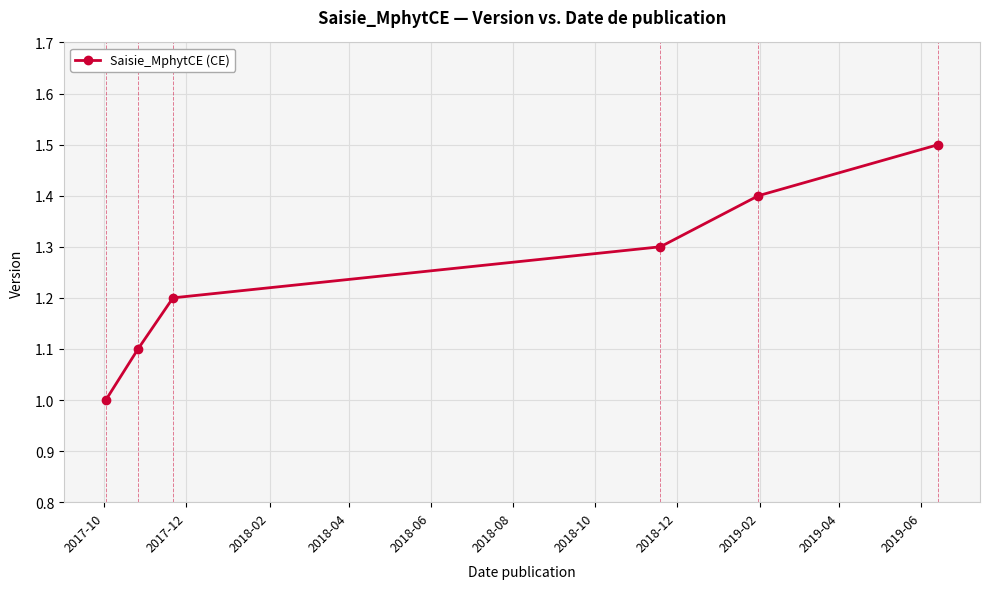

How many lines are shown in the chart?

1